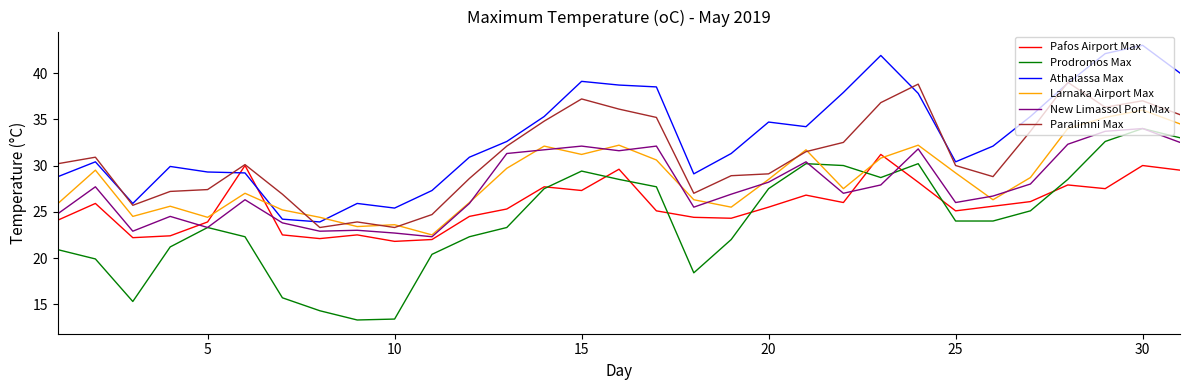

Is this an area chart (filled region under the line)?

No